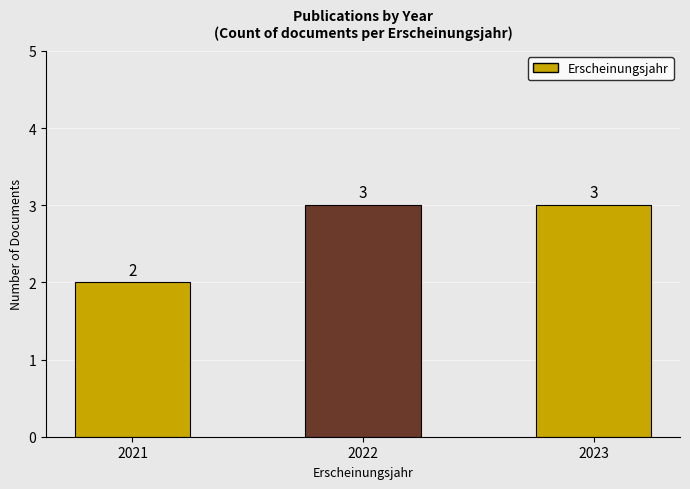

At which label is the value closest to 2?

2021